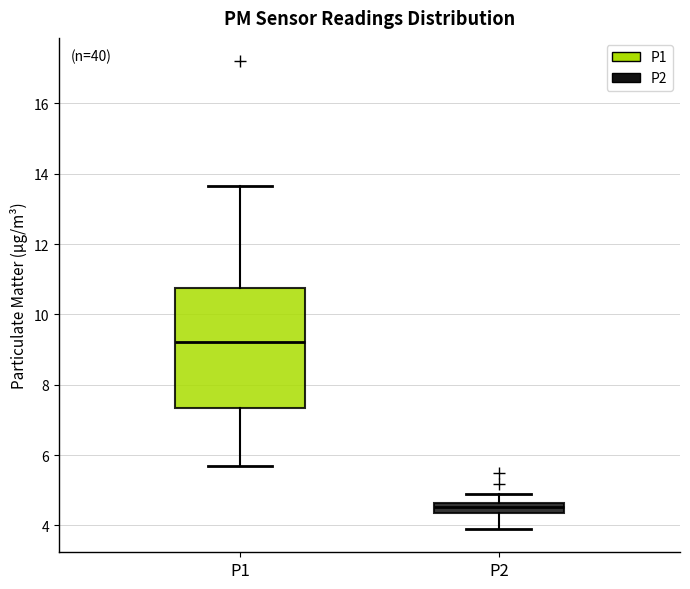

Which box is the tallest, from its lower edge to its upper edge?

P1